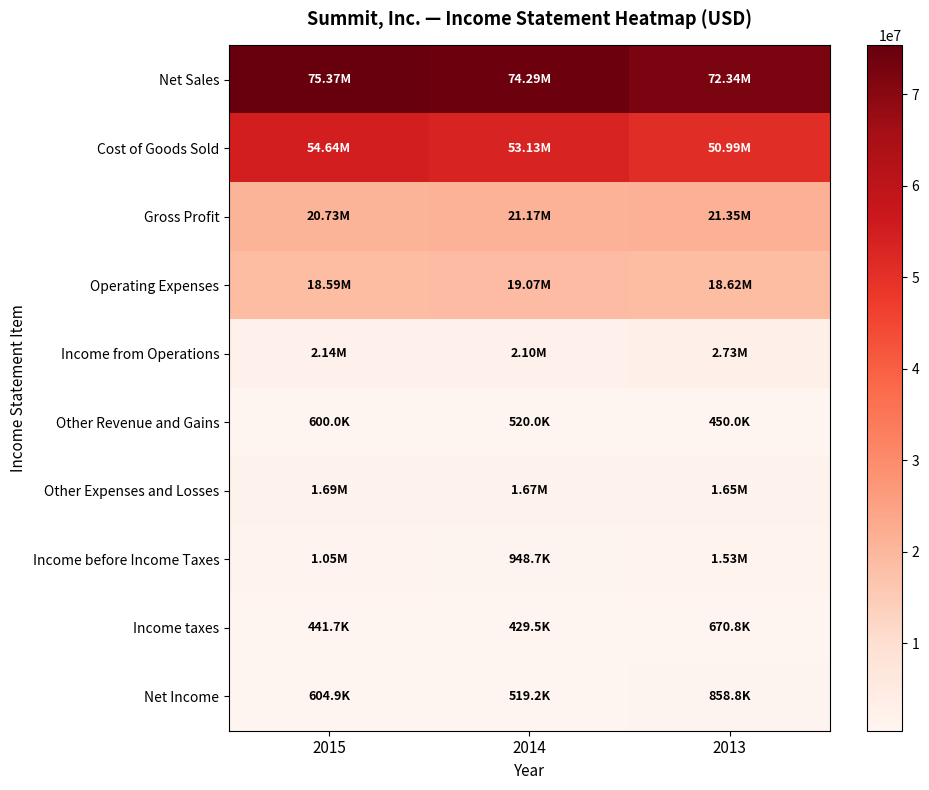

Which series has the largest range (max minus min)?

Cost of Goods Sold